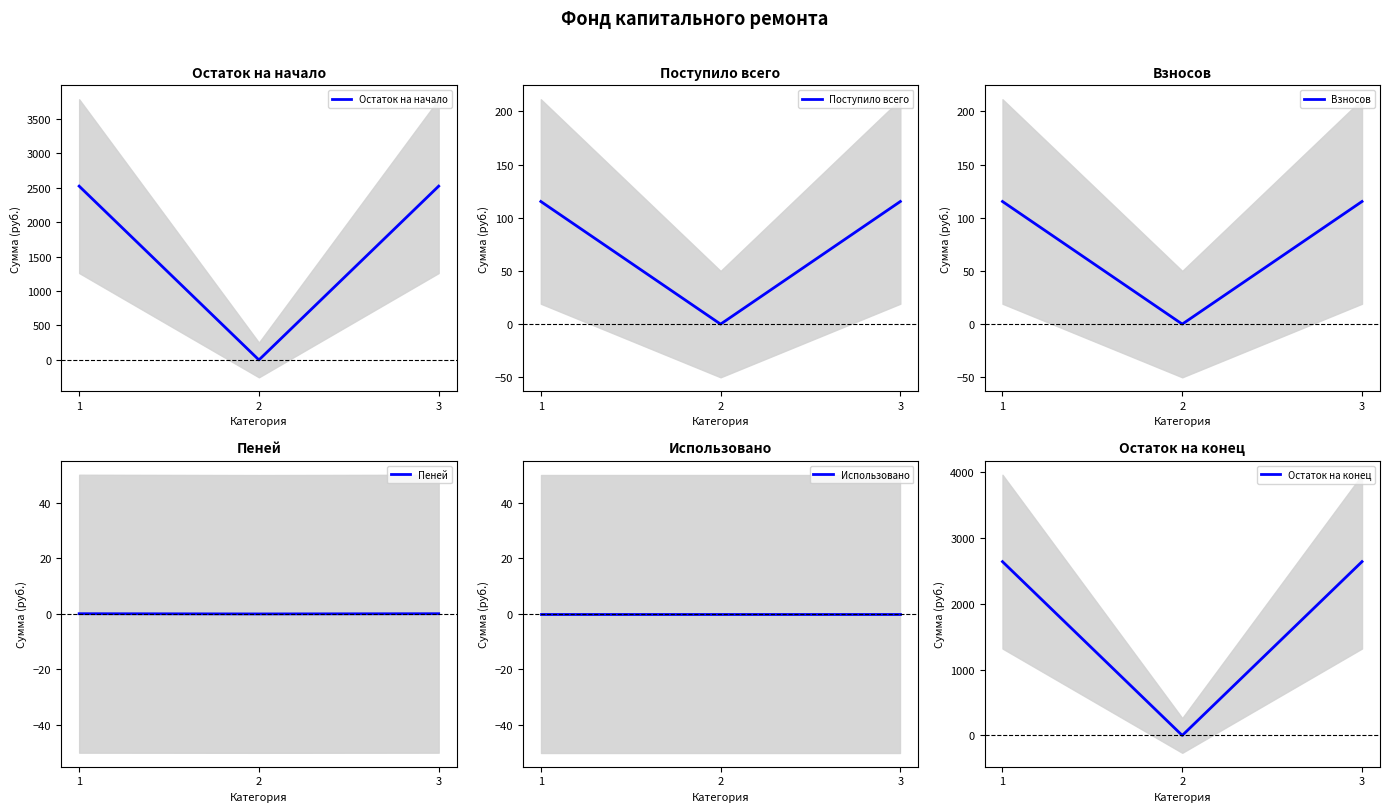

What is the value of the Поступило всего point at the 3rd from the left?

115.3